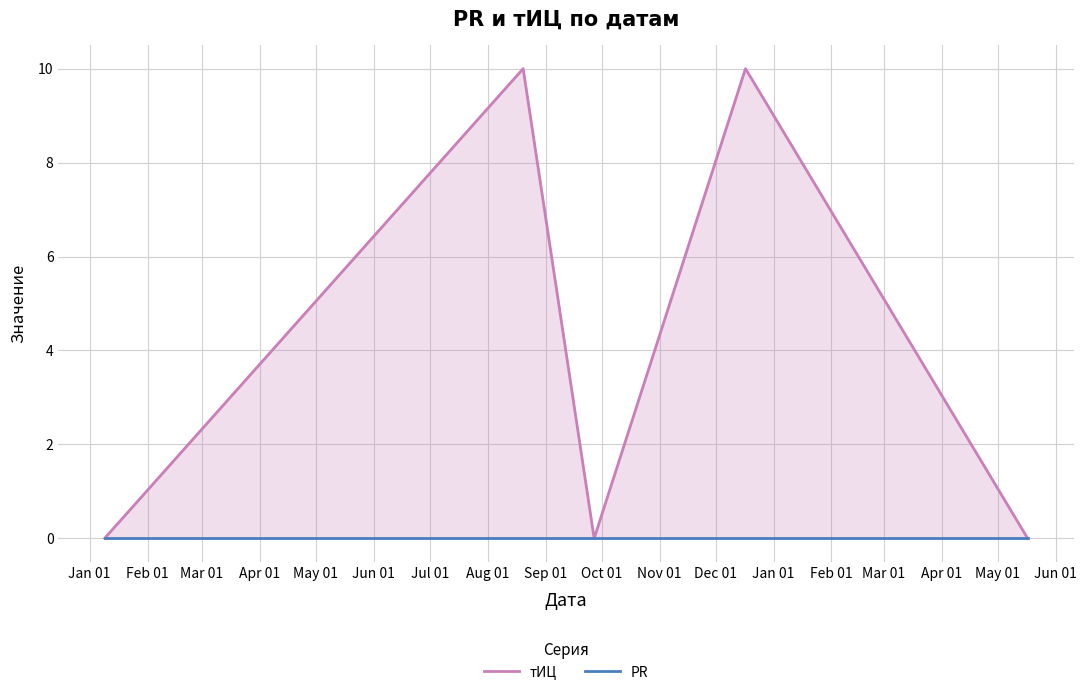

True or false: PR and тИЦ intersect in this chart.

False